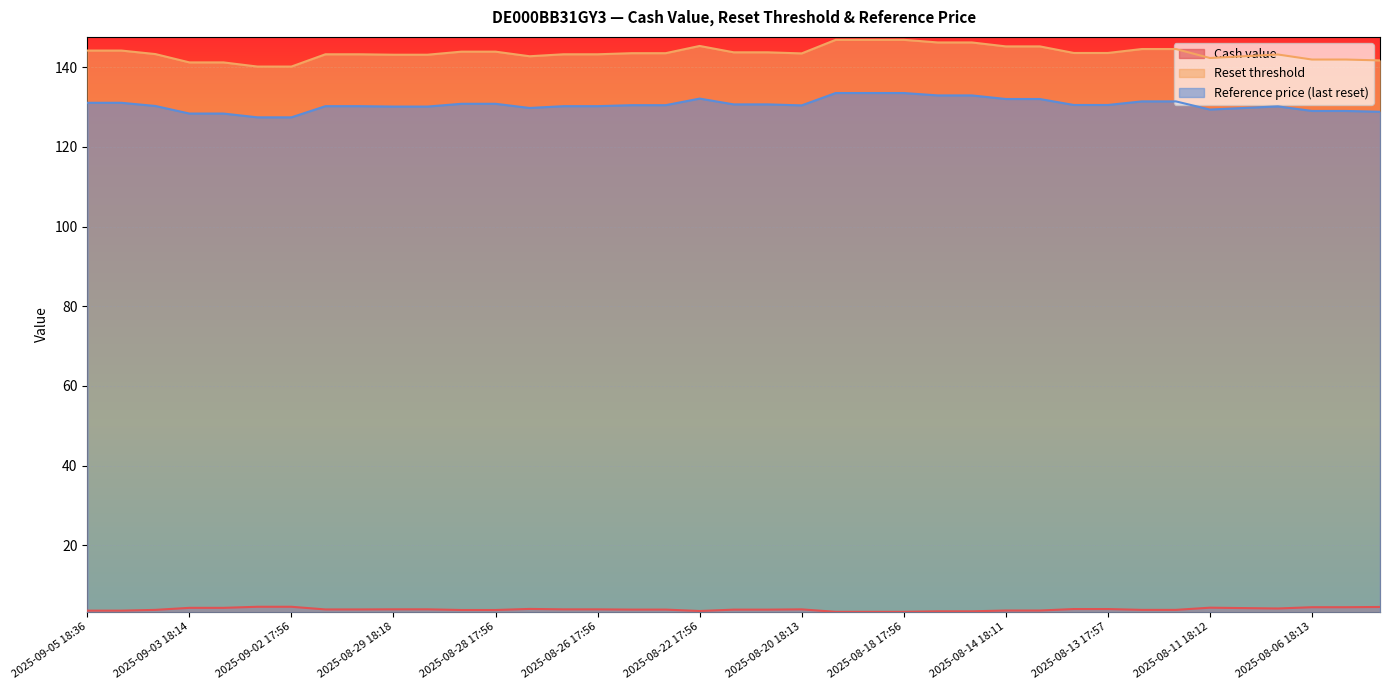

True or false: Cash value and Reference price (last reset) intersect in this chart.

False